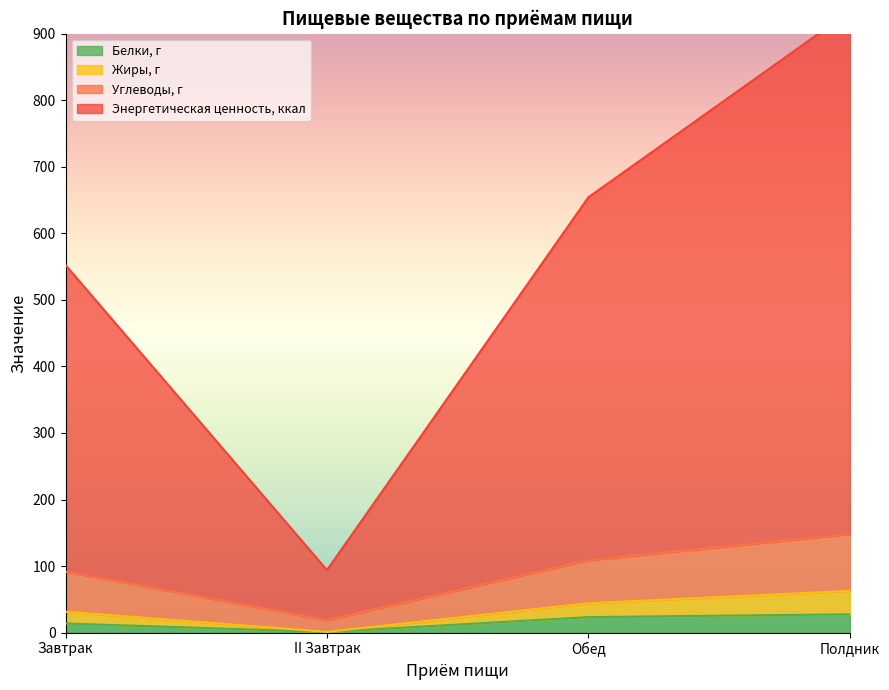

True or false: Белки, г has a value of 27.5 at Полдник.

True